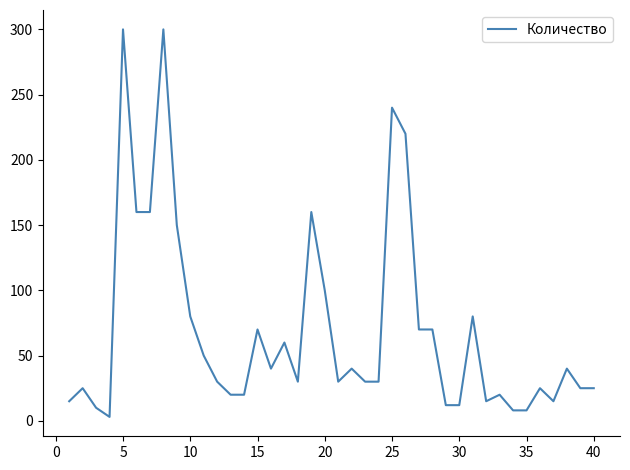

How many lines are shown in the chart?

1